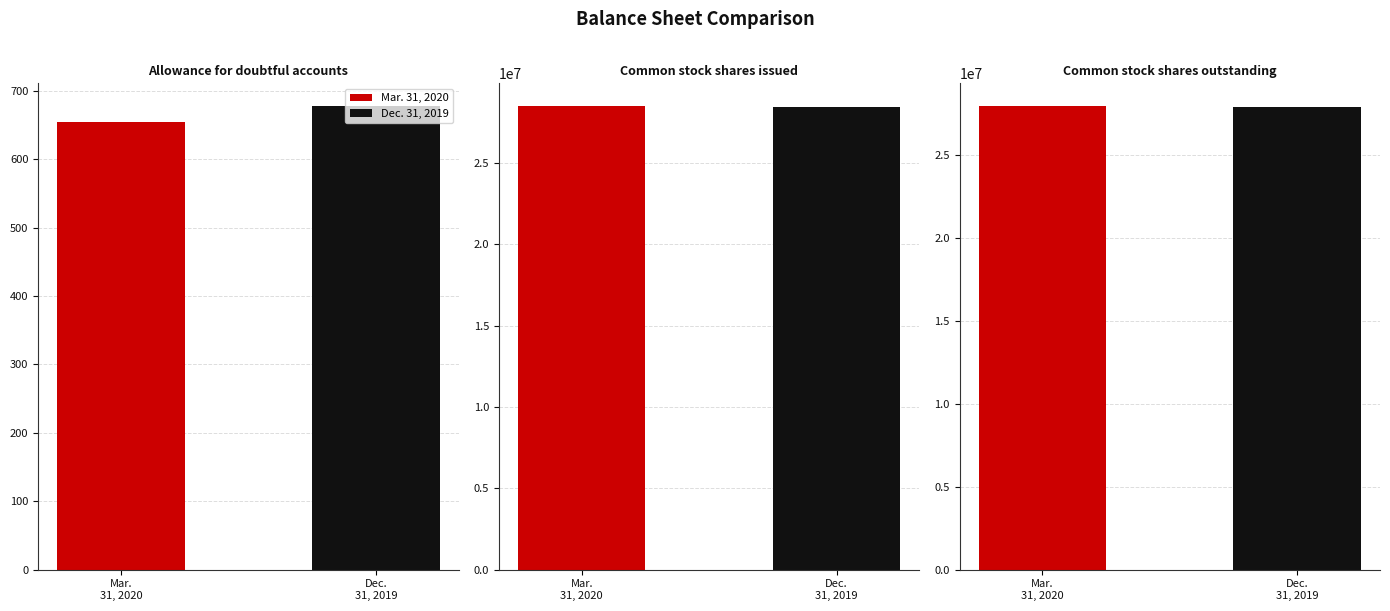

True or false: Mar. 31, 2020 has a value of 40632810 at Common stock shares outstanding.

False